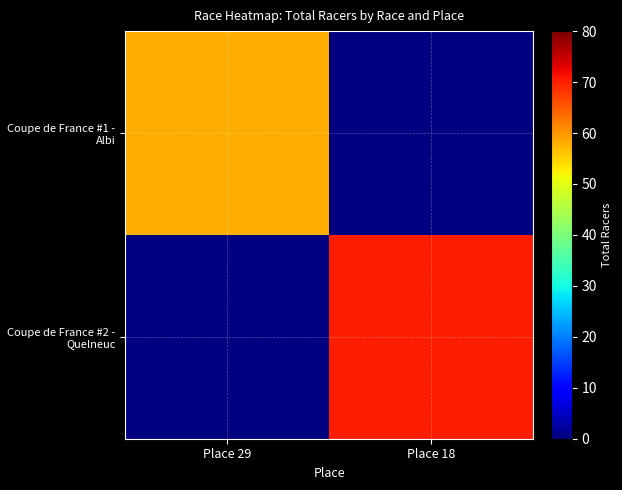

What is the highest value of the Coupe de France #1 - Albi series?

58.0